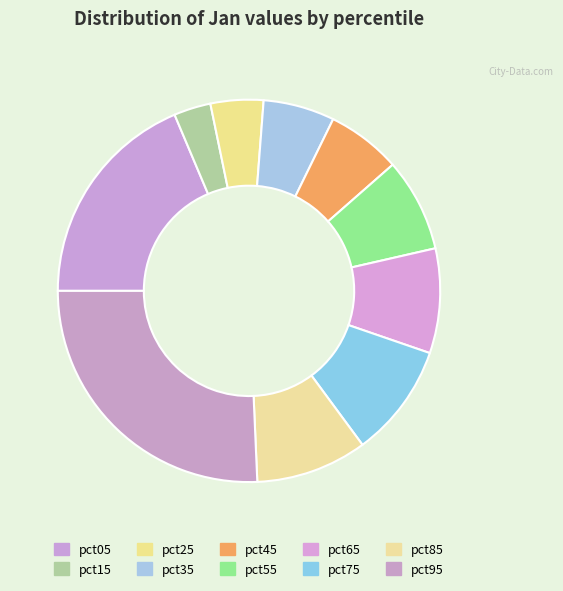

To the nearest percent, what is the combined percentage of pct05 and pct45?

25%